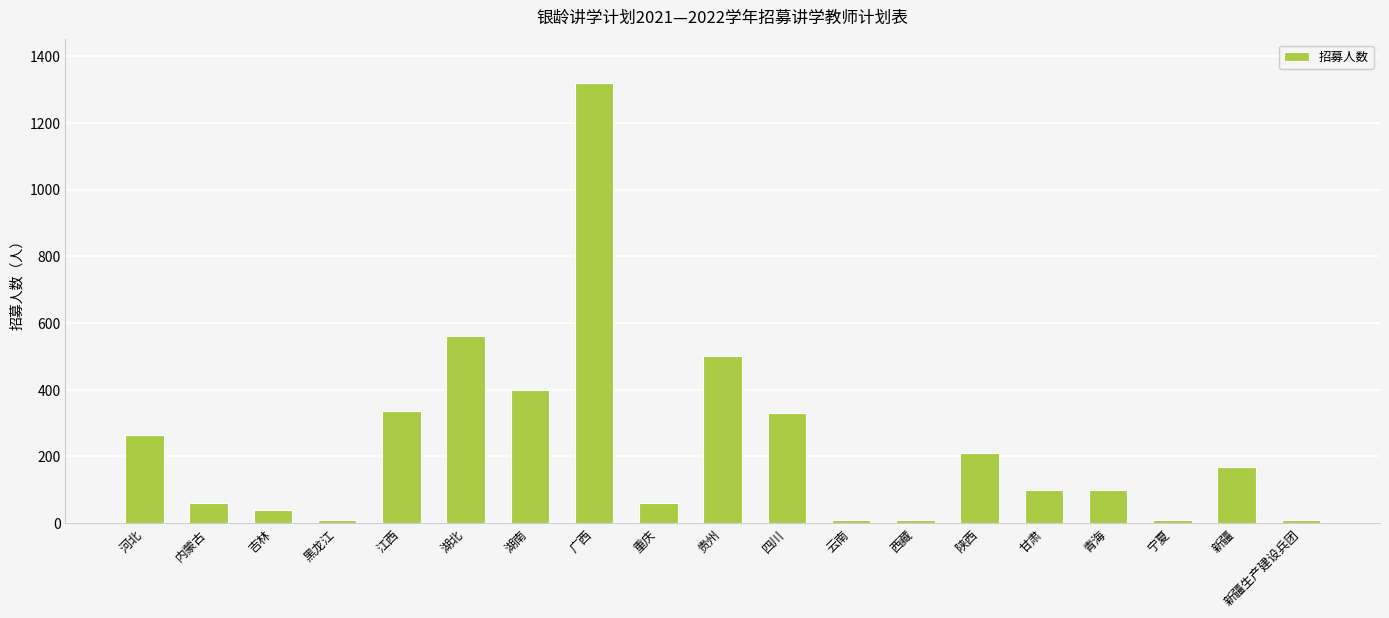

Are the bars grouped side by side (vs. stacked)?

No